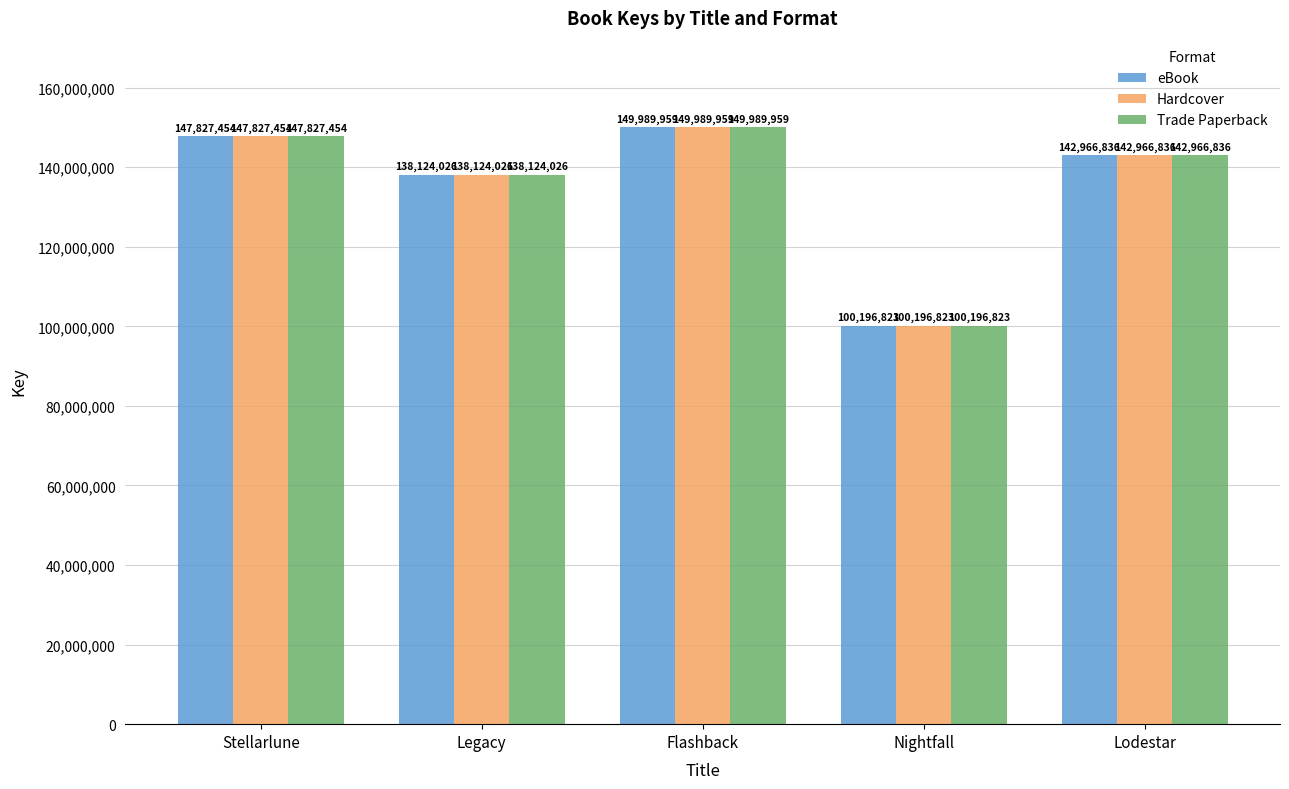

List the labels in order of Trade Paperback value, largest first.

Flashback, Stellarlune, Lodestar, Legacy, Nightfall